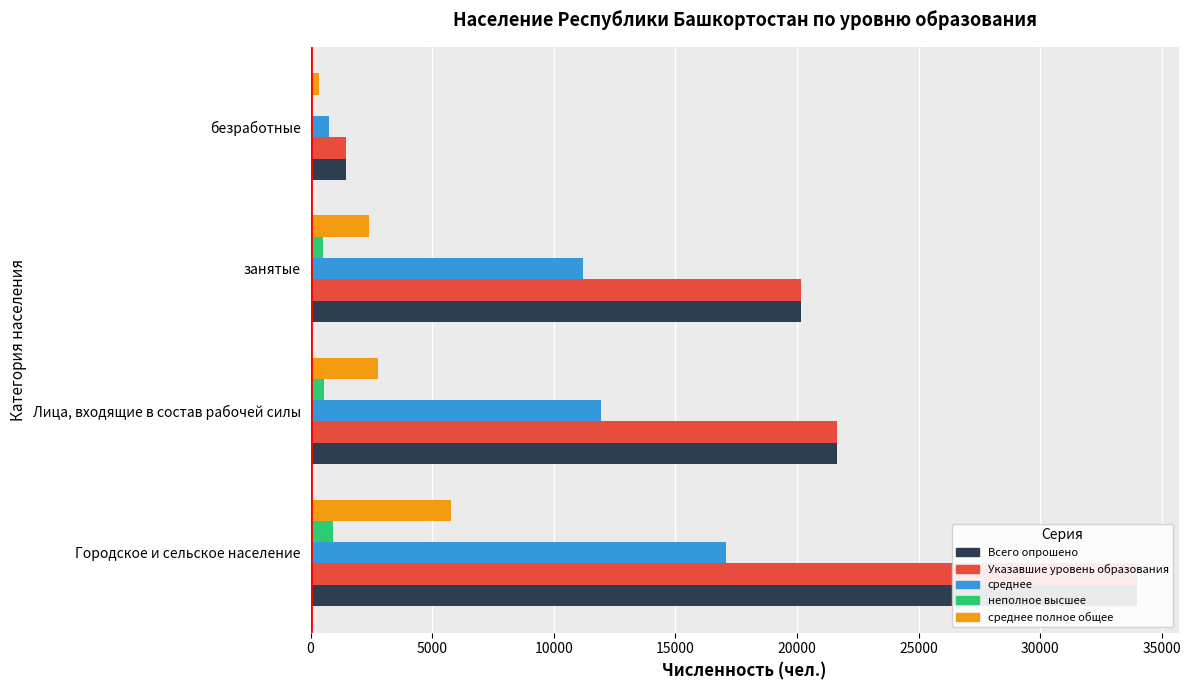

What is the total value across all series at 10000?

54485